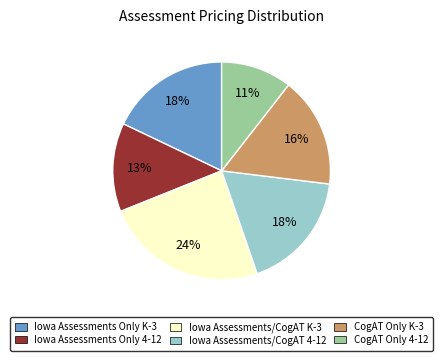

To the nearest percent, what is the average slice percentage?

17%